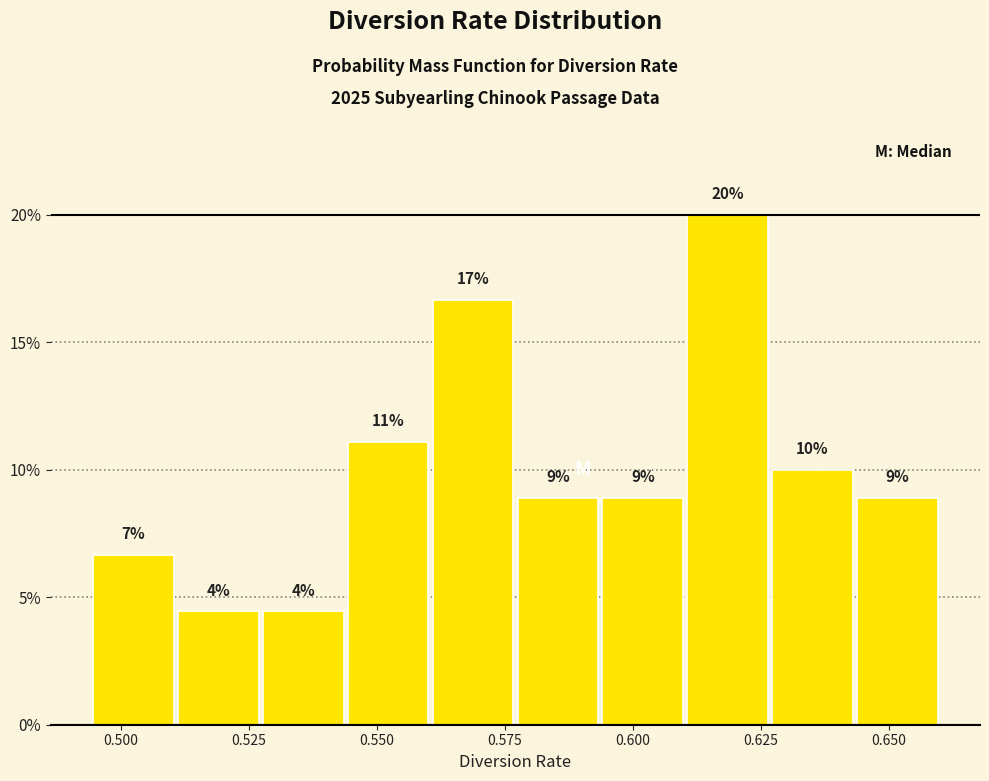

Around what value on the x-axis is the tallest bar? Give the approximate position of its centre, as read against the axis.

0.620